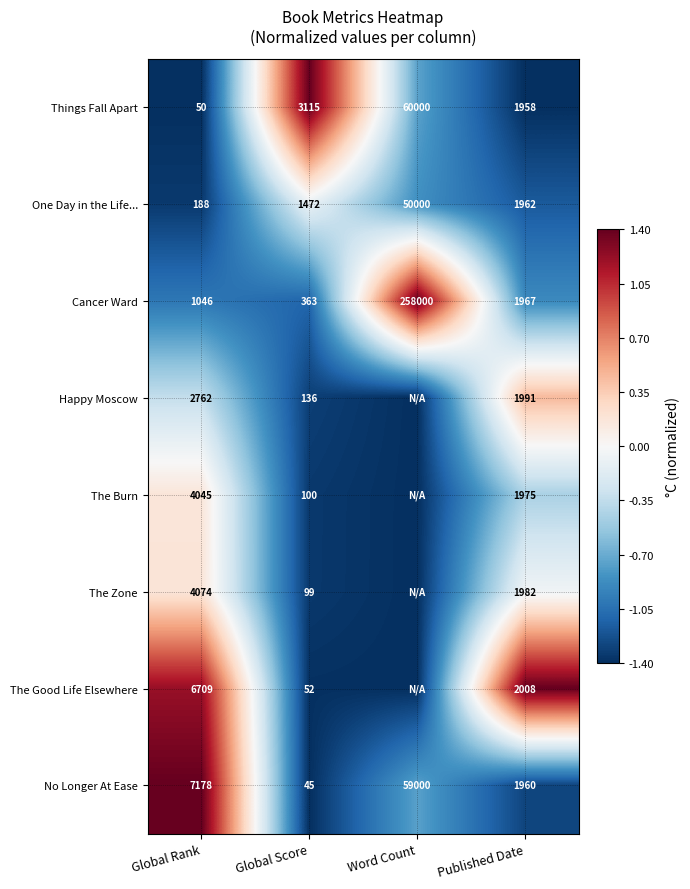

What is the total value across all series at Global Score?

5382.0